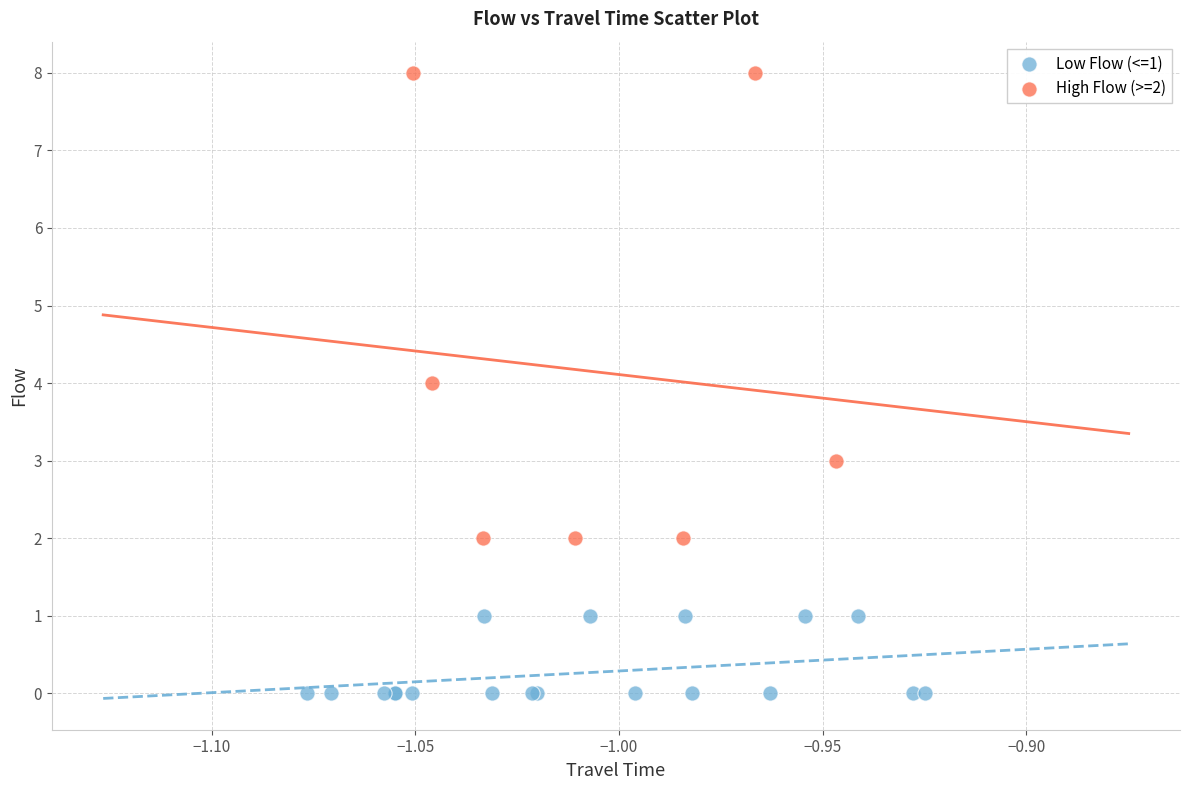

Which series has the widest spread of Y values?

High Flow (>=2)